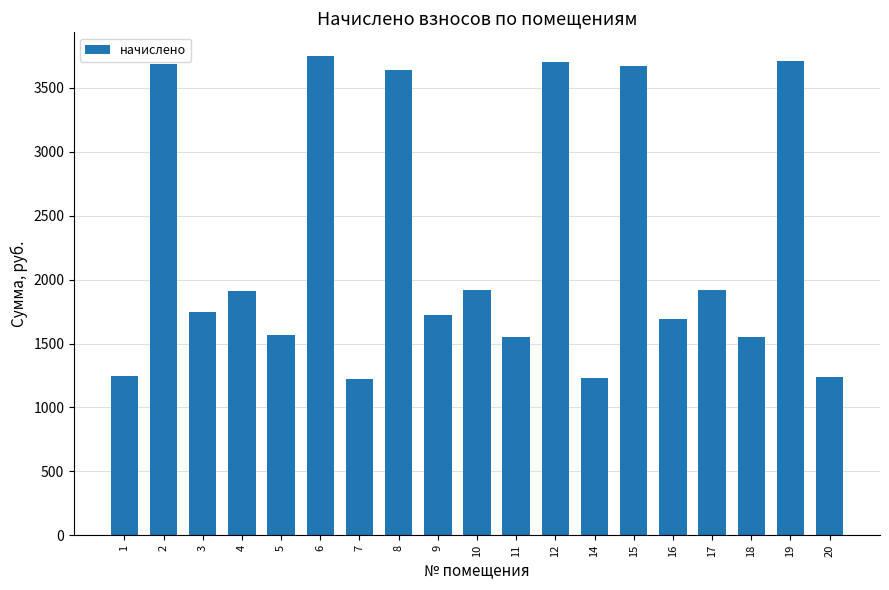

Count the number of values greater than 1748.

10